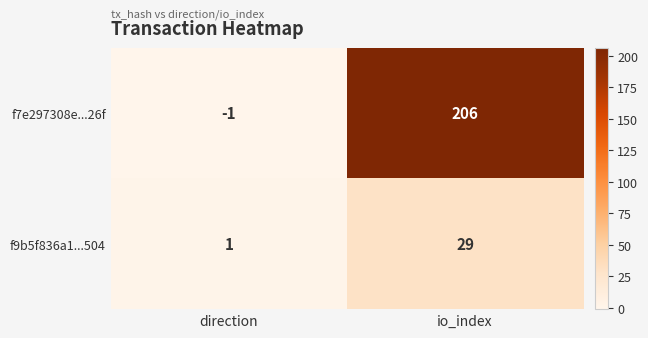

At direction, list the series in order from largest to smallest.

f9b5f836a1...504, f7e297308e...26f